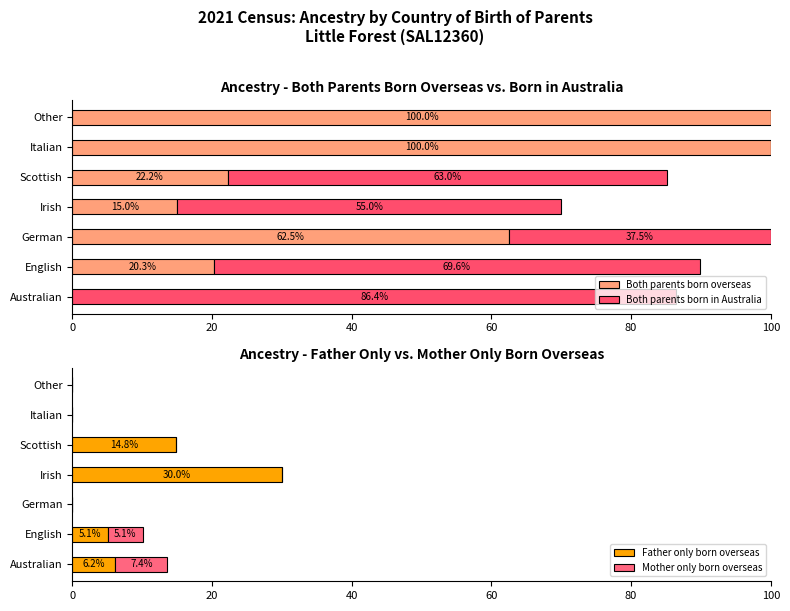

What are all the series names shown in the legend?

Both parents born overseas, Both parents born in Australia, Father only born overseas, Mother only born overseas